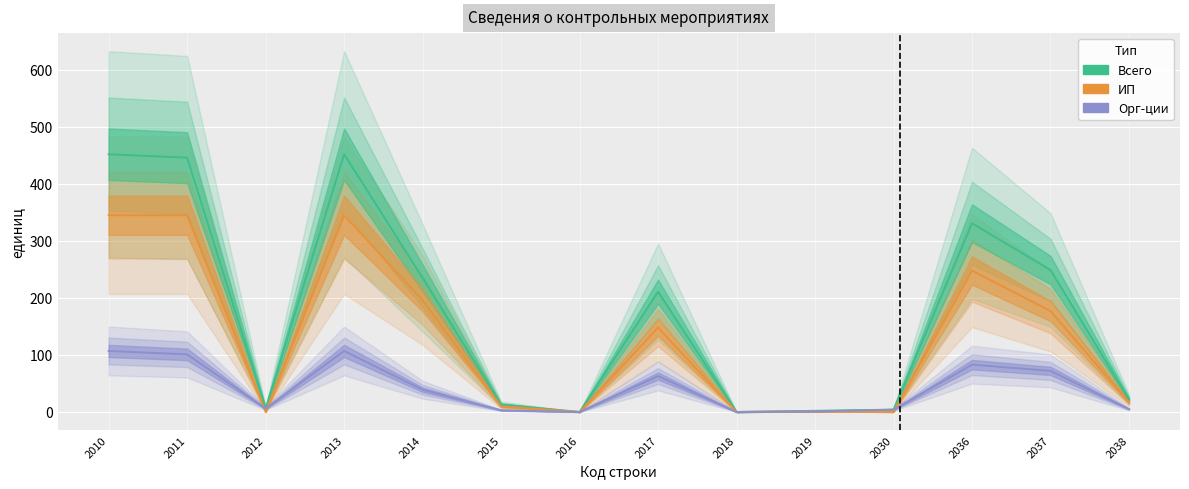

Between 2010 and 2036, which series saw the biggest shift?

Всего